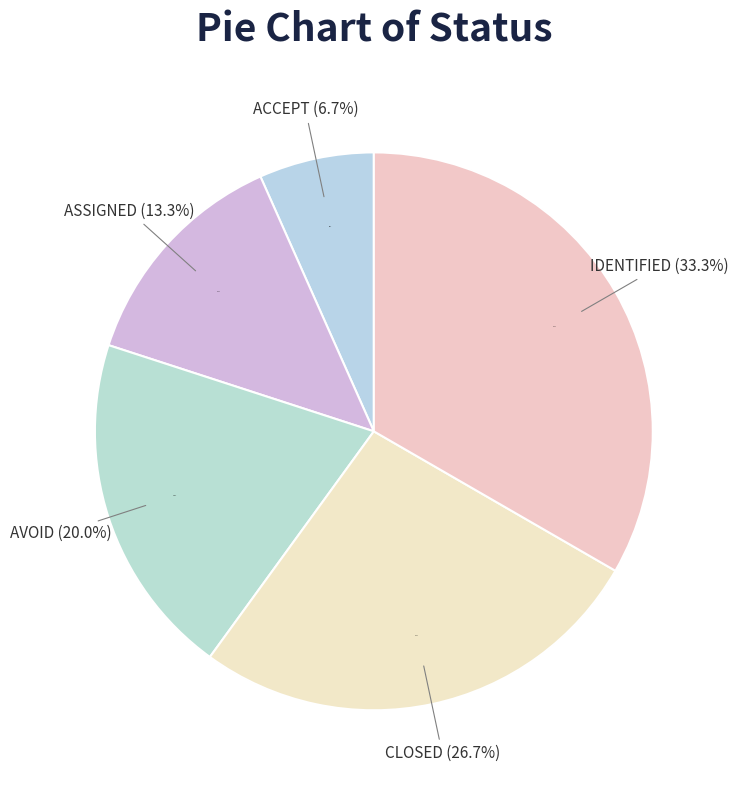

To the nearest percent, what is the difference between the ACCEPT and IDENTIFIED slice percentages?

27%